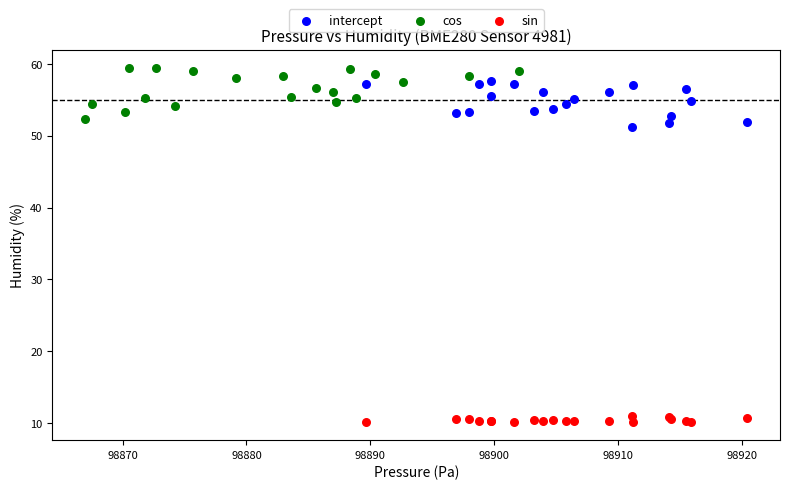

Which series contains the highest Y value?

cos